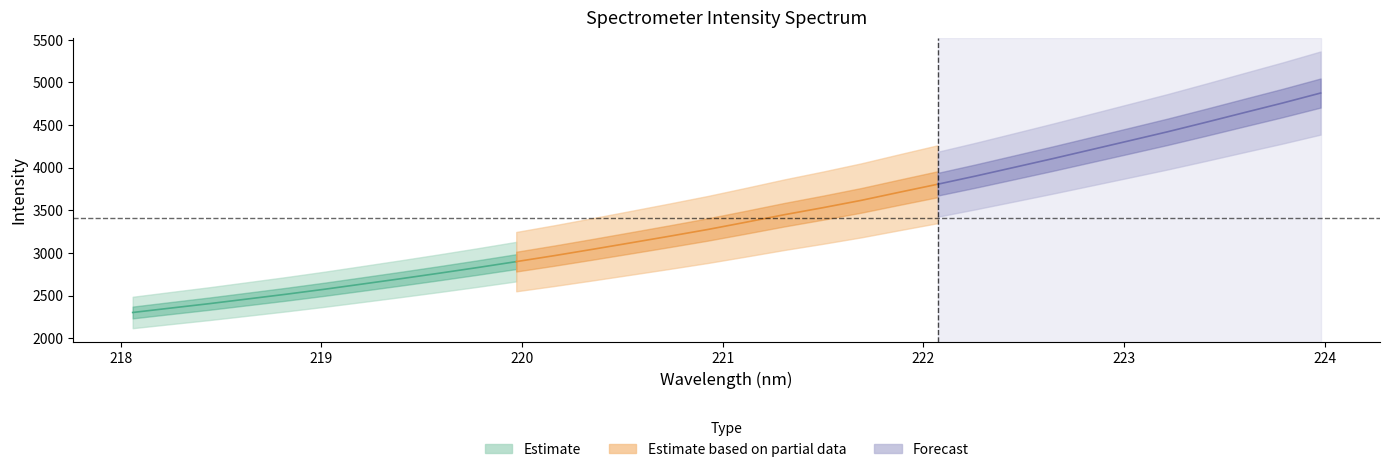

What is the sum of the x values at 14 and 10?

440.7